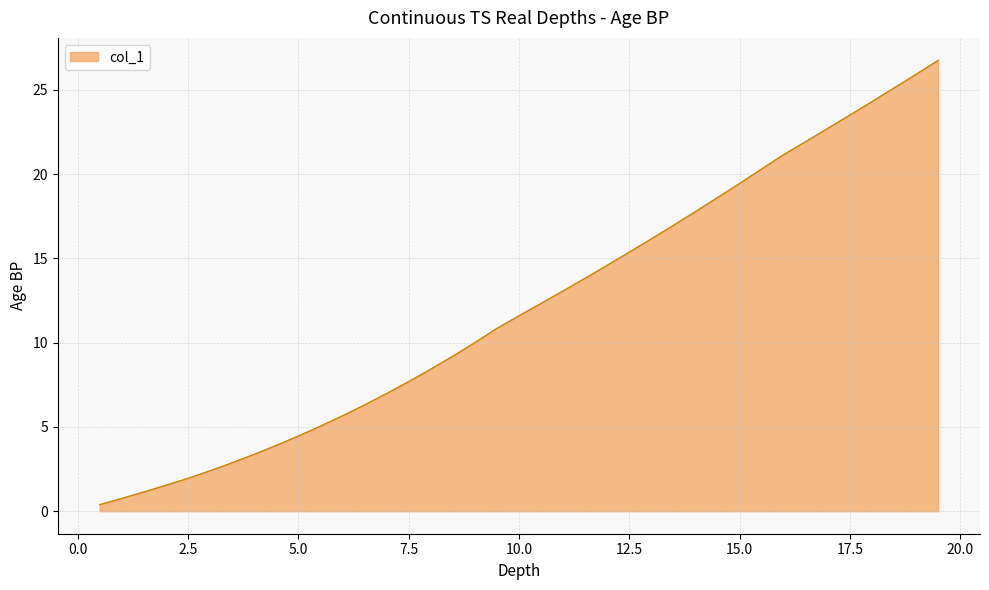

What is the difference between the maximum and minimum values?

26.4